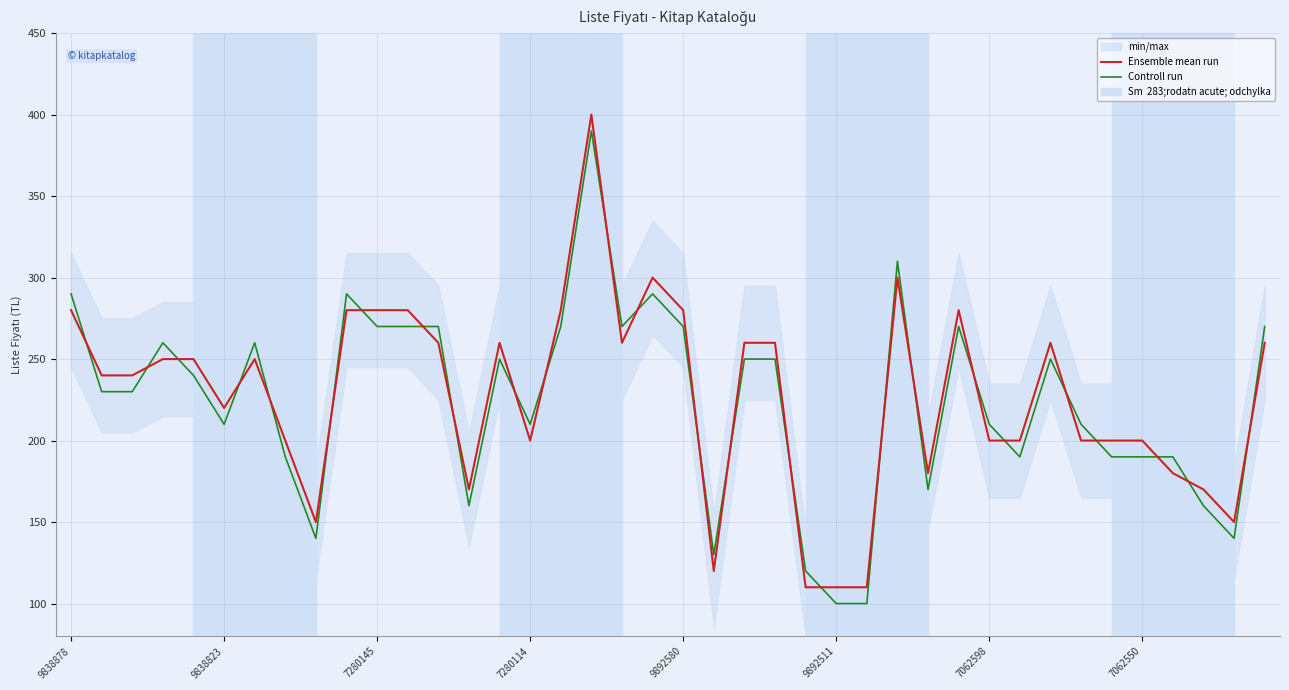

Reading right to left, transcribe all the data shown in this chart.

Ensemble mean run: 260	150	170	180	200	200	200	260	200	200	280	180	300	110	110	110	260	260	120	280	300	260	400	280	200	260	170	260	280	280	280	150	200	250	220	250	250	240	240	280
Controll run: 270	140	160	190	190	190	210	250	190	210	270	170	310	100	100	120	250	250	130	270	290	270	390	270	210	250	160	270	270	270	290	140	190	260	210	240	260	230	230	290